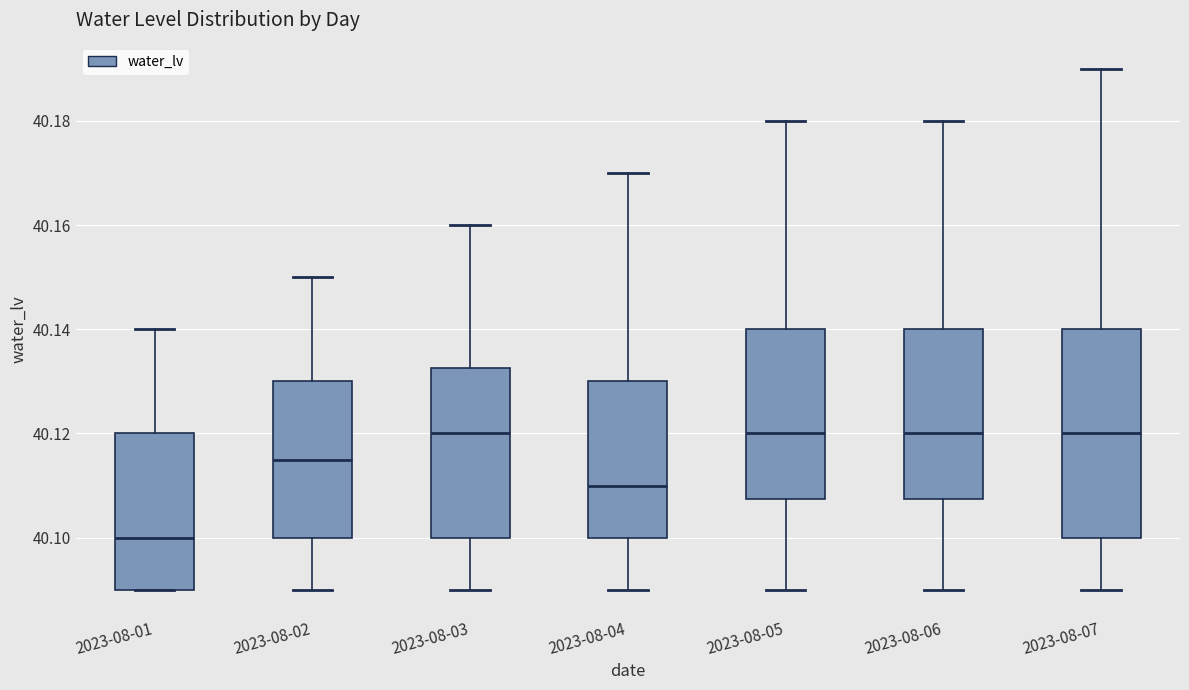

Reading left to right, read every box against the y-axis: the position of its median line, the range the box covers, and the ends of its whiskers. The values are not printed on the chart, so give them approximately, as read against the axis.

2023-08-01: median 40.100, box 40.090 to 40.120, whiskers 40.090 to 40.140
2023-08-02: median 40.116, box 40.100 to 40.130, whiskers 40.090 to 40.150
2023-08-03: median 40.120, box 40.100 to 40.132, whiskers 40.090 to 40.160
2023-08-04: median 40.110, box 40.100 to 40.130, whiskers 40.090 to 40.170
2023-08-05: median 40.120, box 40.108 to 40.140, whiskers 40.090 to 40.180
2023-08-06: median 40.120, box 40.108 to 40.140, whiskers 40.090 to 40.180
2023-08-07: median 40.120, box 40.100 to 40.140, whiskers 40.090 to 40.190